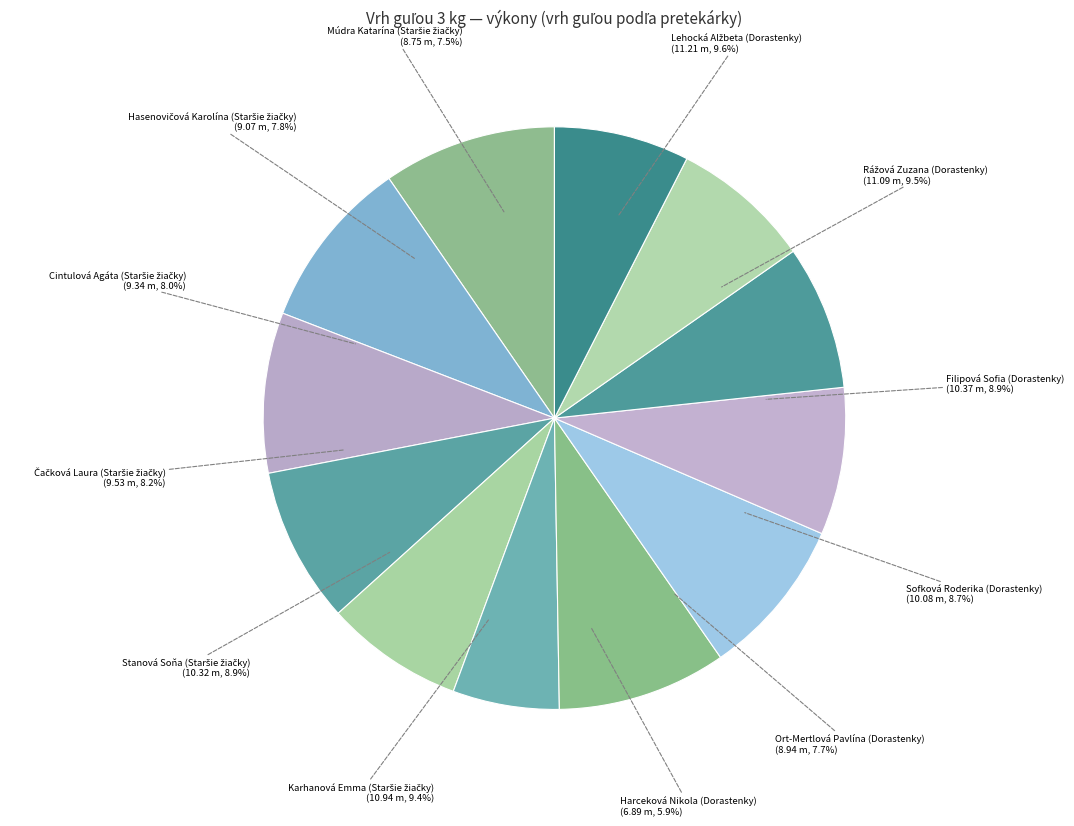

The Harceková Nikola (Dorastenky) slice represents 6% of the pie. True or false?

True